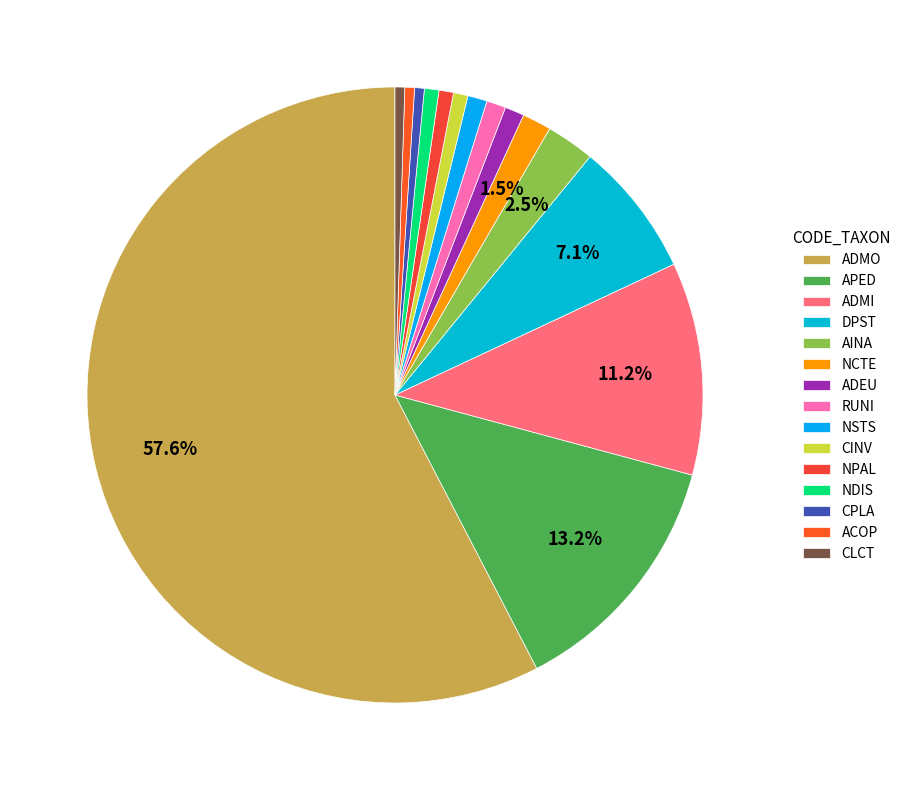

What percentage is the CINV slice, to the nearest percent?

1%